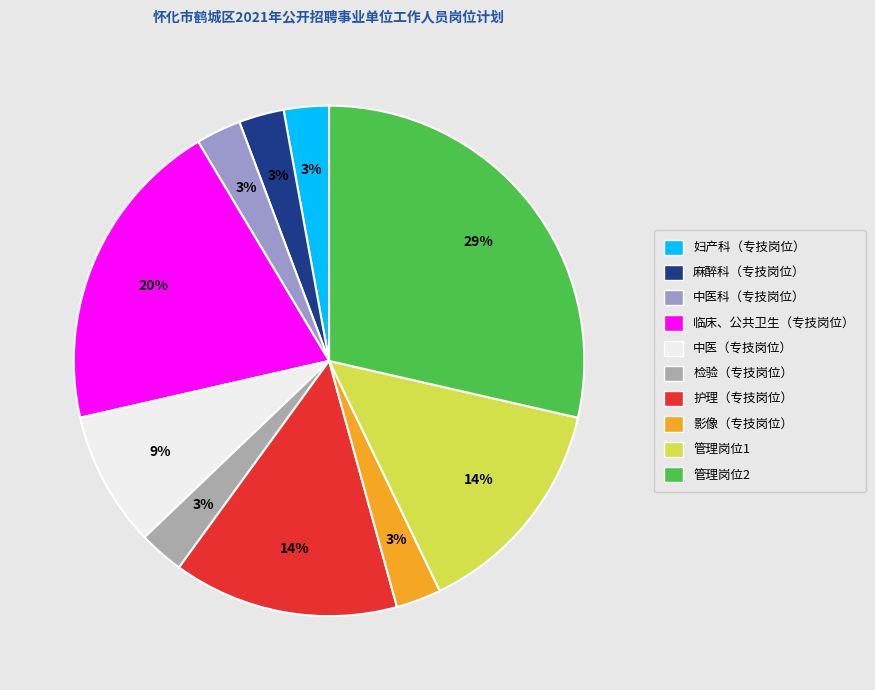

To the nearest percent, what is the average slice percentage?

10%